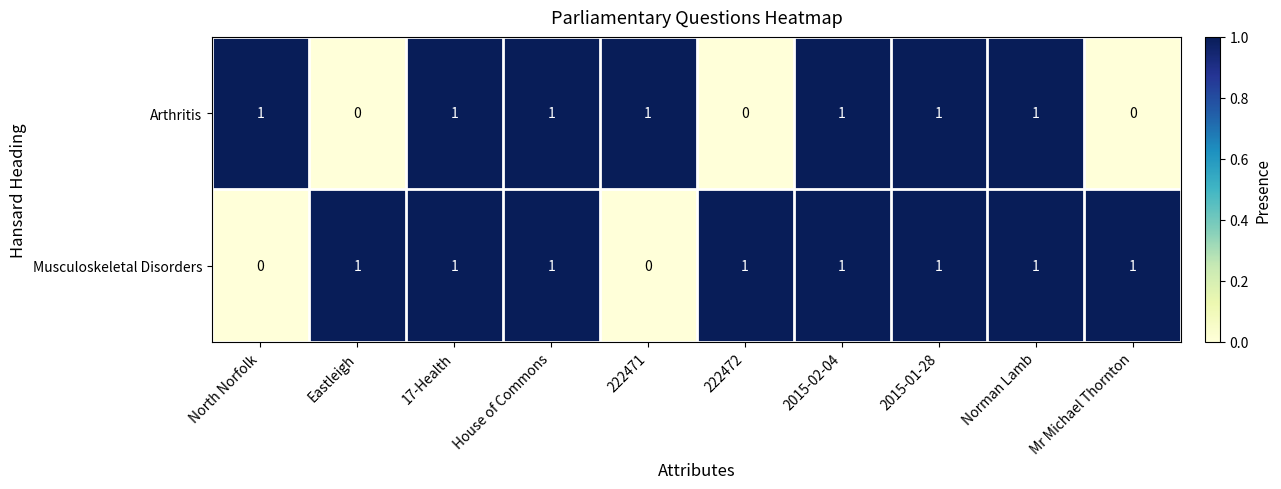

The value of Musculoskeletal Disorders at 2015-01-28 is 0. True or false?

False